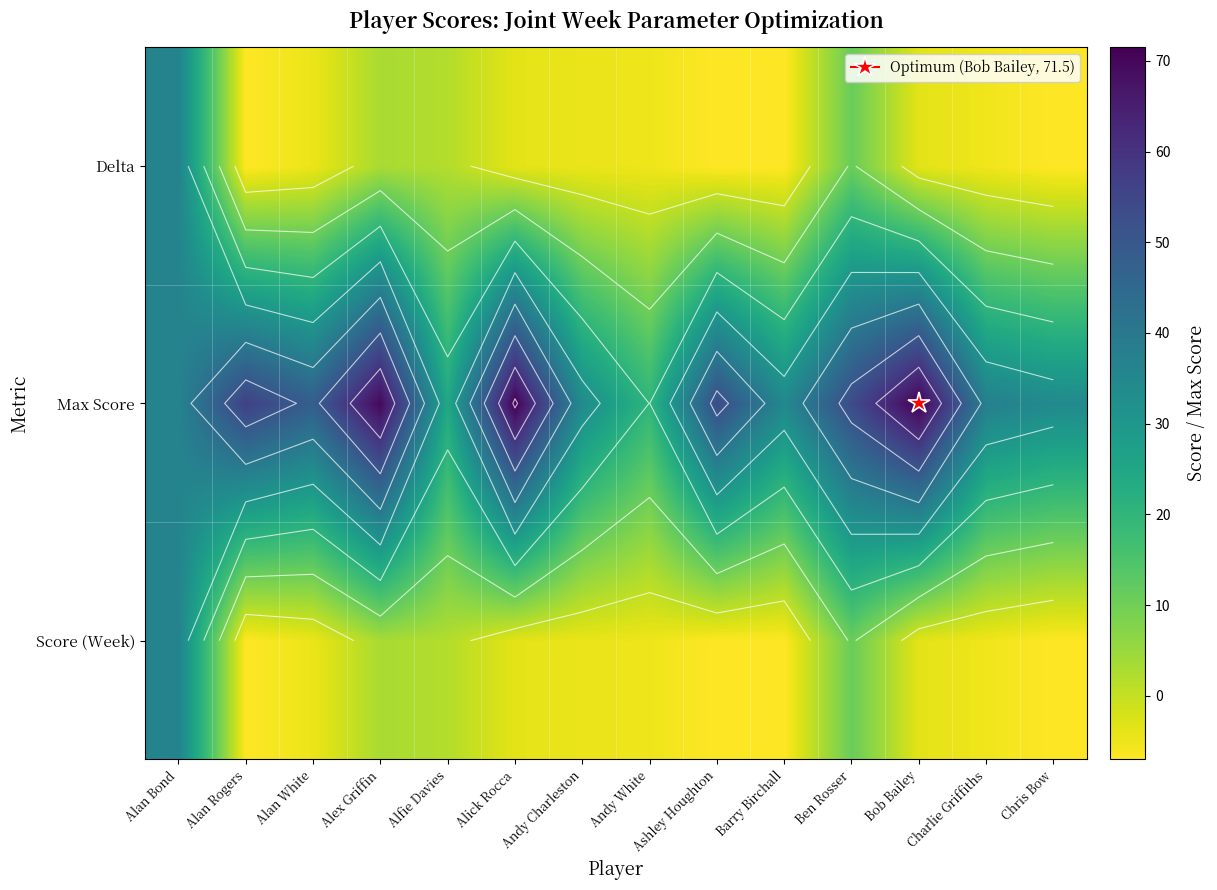

What is the average value of the Score (Week) series?

-0.2